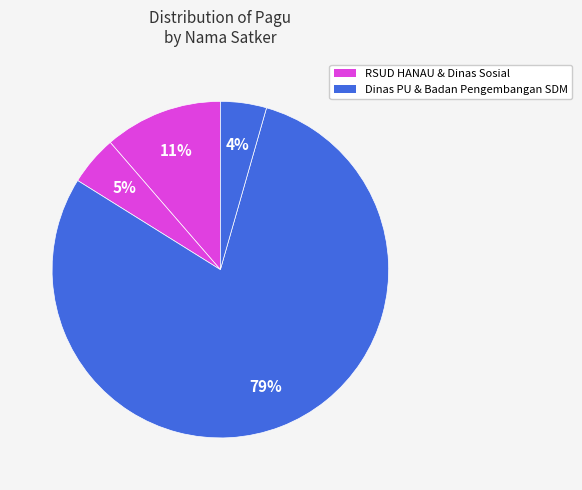

How many slices are in this pie chart?

4